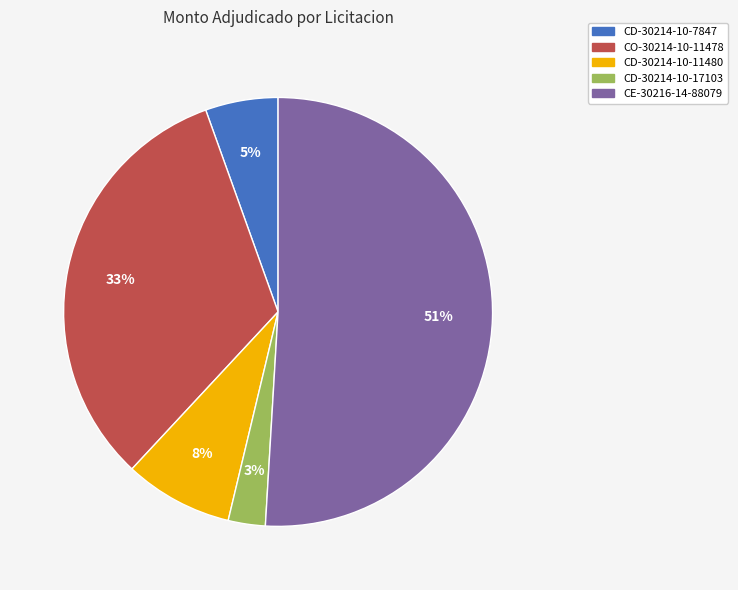

To the nearest percent, what is the difference between the largest and smallest slice percentages?

48%